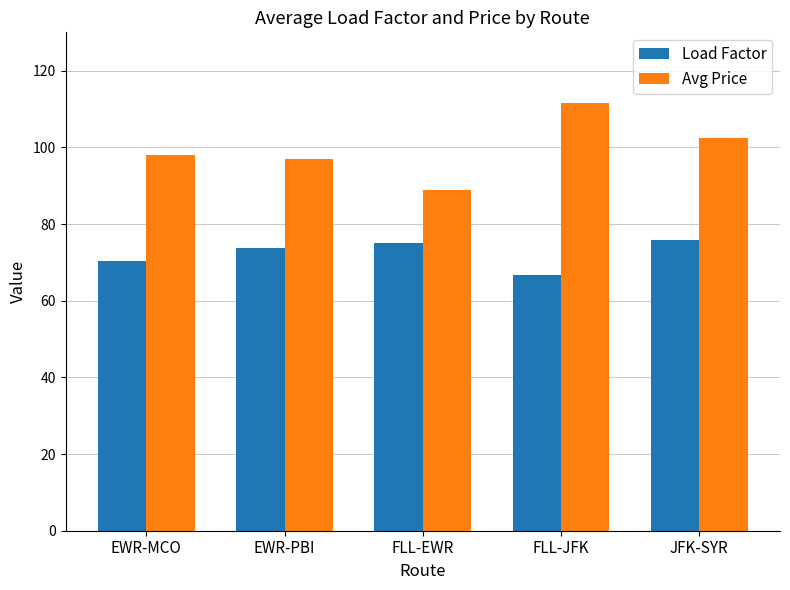

List the series in order of their peak value, lowest first.

Load Factor, Avg Price